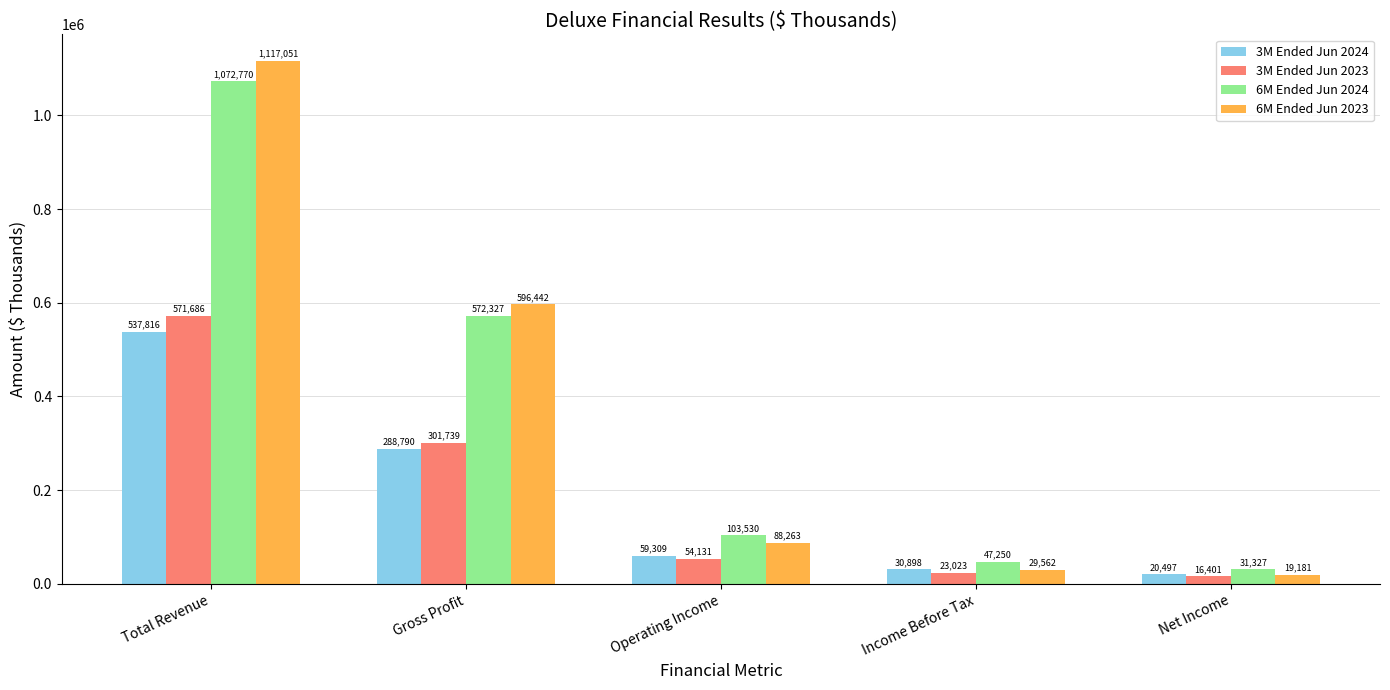

What is the spread (max minus min) of values at Operating Income?

49399